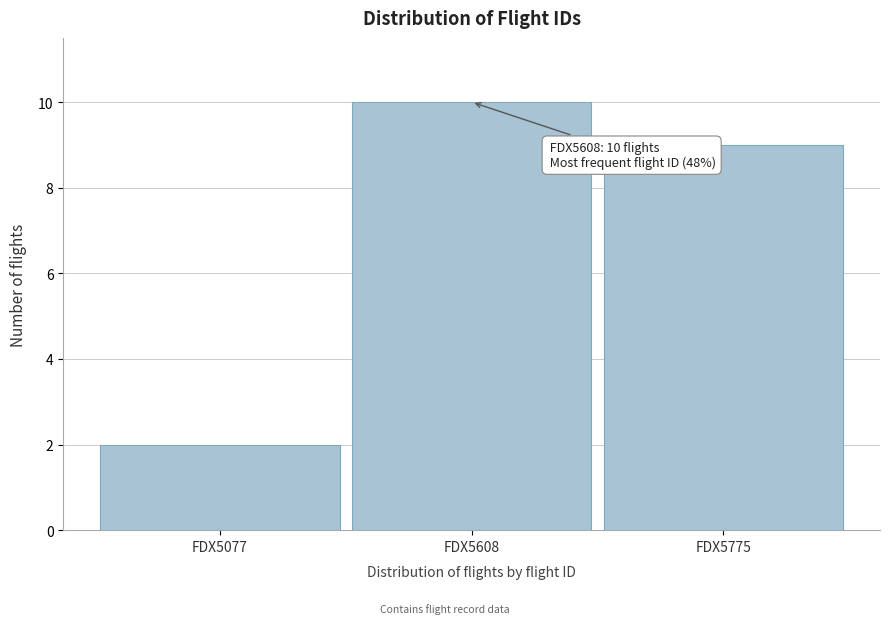

Reading left to right, extract all data points from this chart.

2	10	9